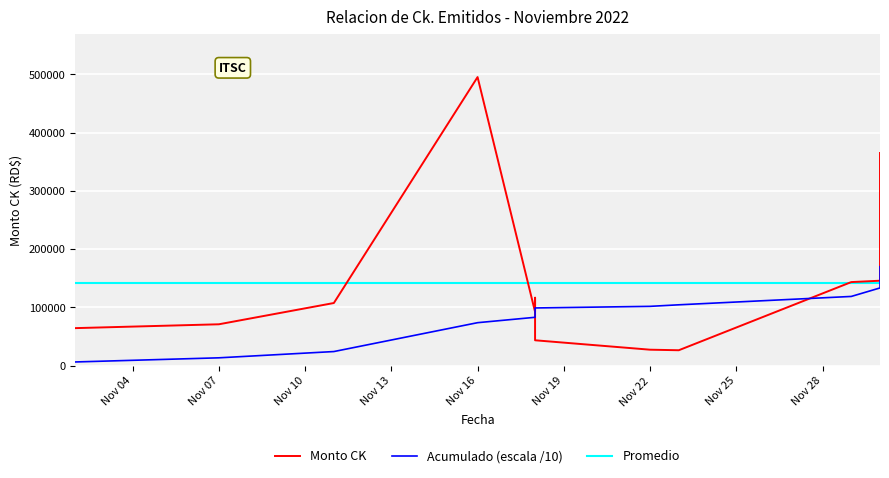

Where is the data nearest to the value 260900?

2022-11-30